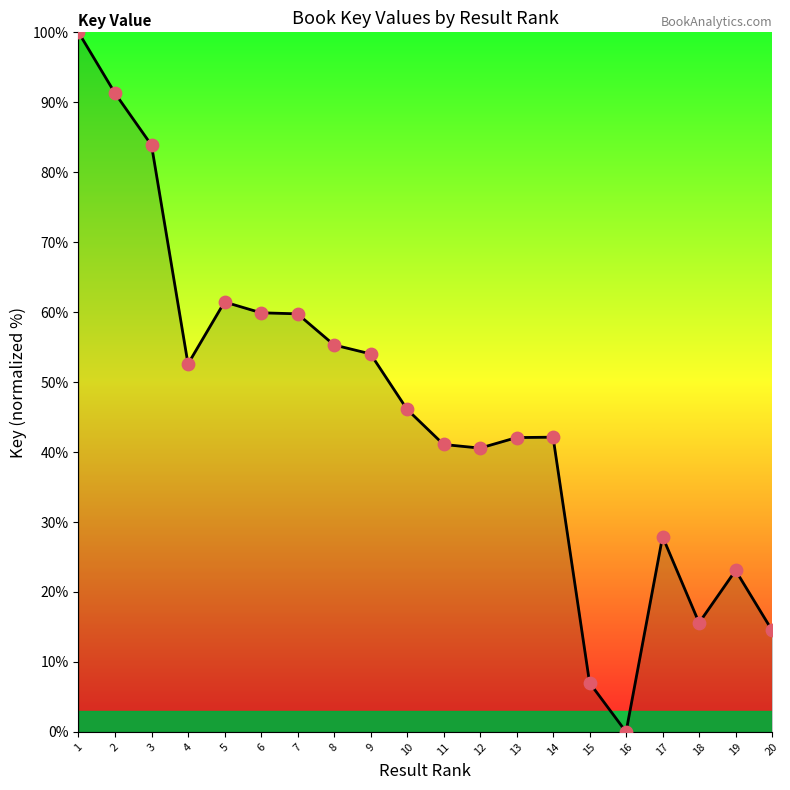

Which has a higher value, 17 or 2?

2